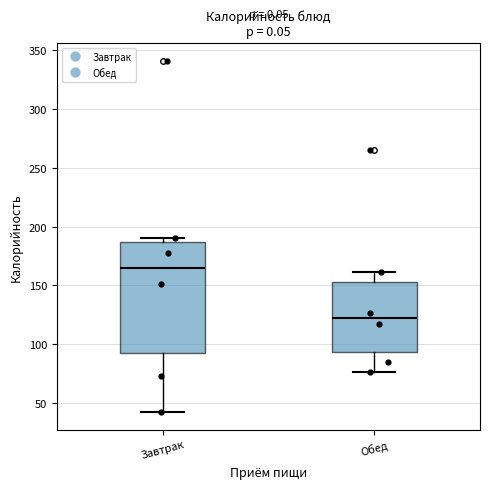

Which box's median line is the highest?

Завтрак